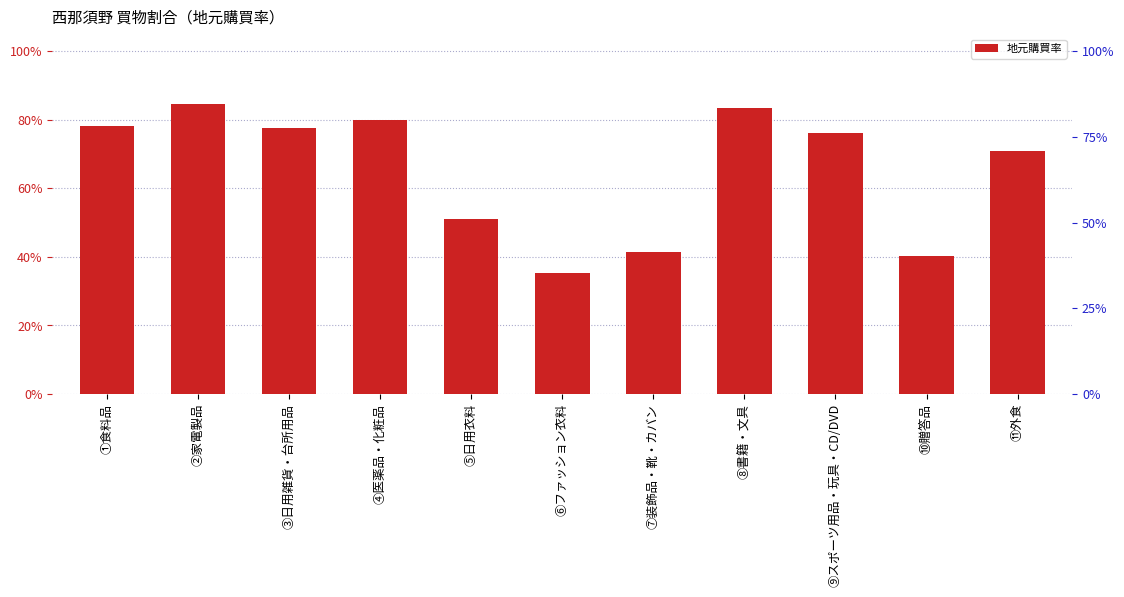

True or false: the data shows 0.8 at ③日用雑貨・台所用品.

True